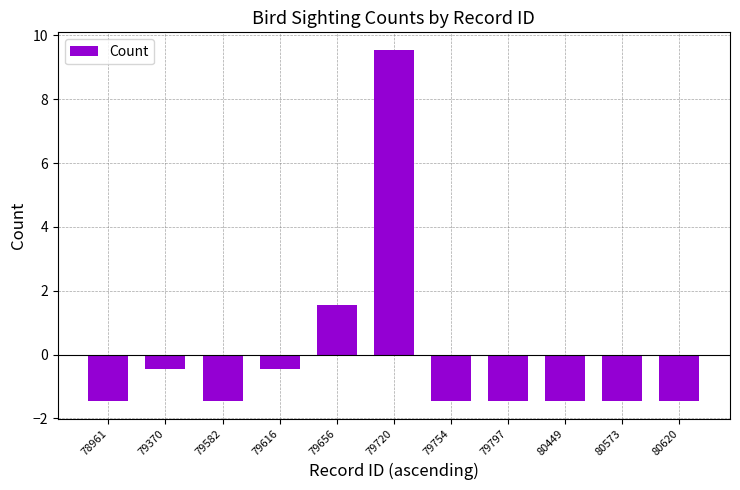

At which category does the chart reach its peak across all series?

79720